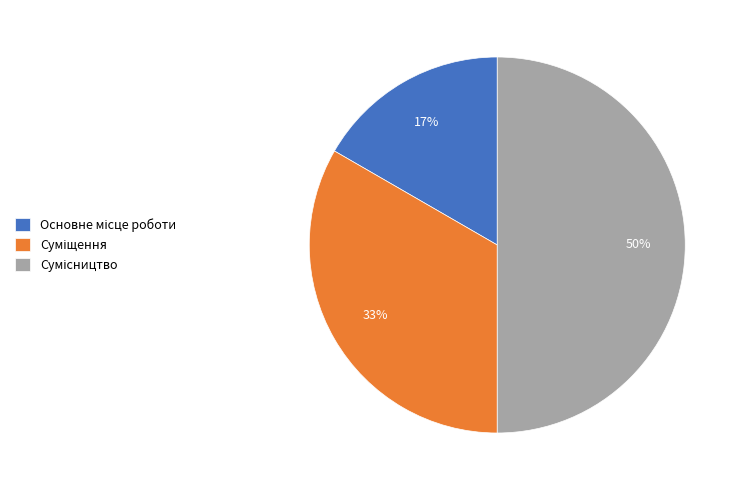

To the nearest percent, what is the average slice percentage?

33%